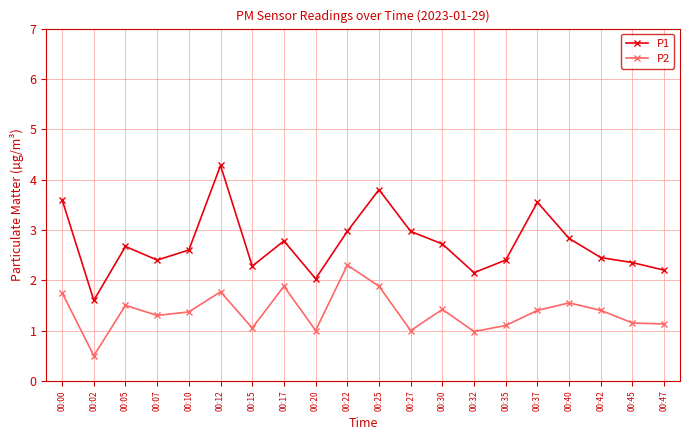

True or false: P2 and P1 intersect in this chart.

False